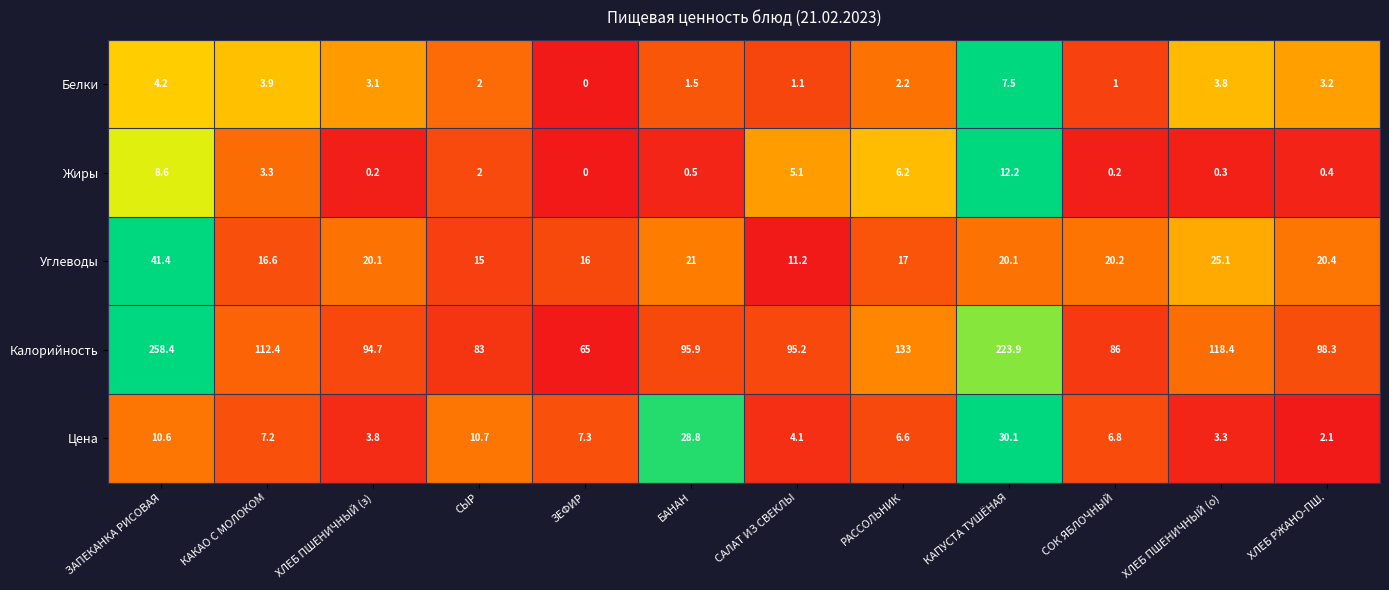

Where does the Калорийность series first go above 98?

ЗАПЕКАНКА РИСОВАЯ